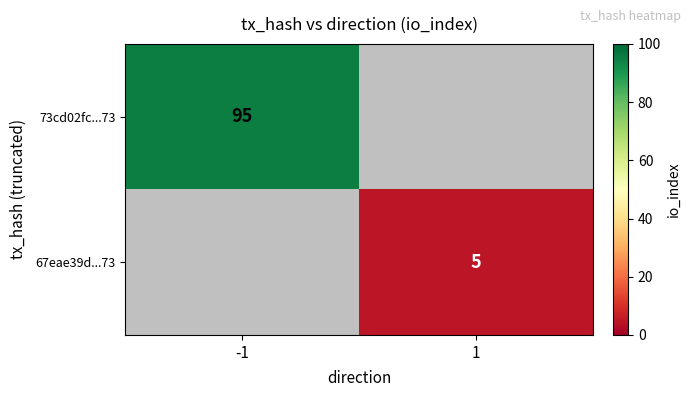

At how many categories does at least one series exceed 43?

1